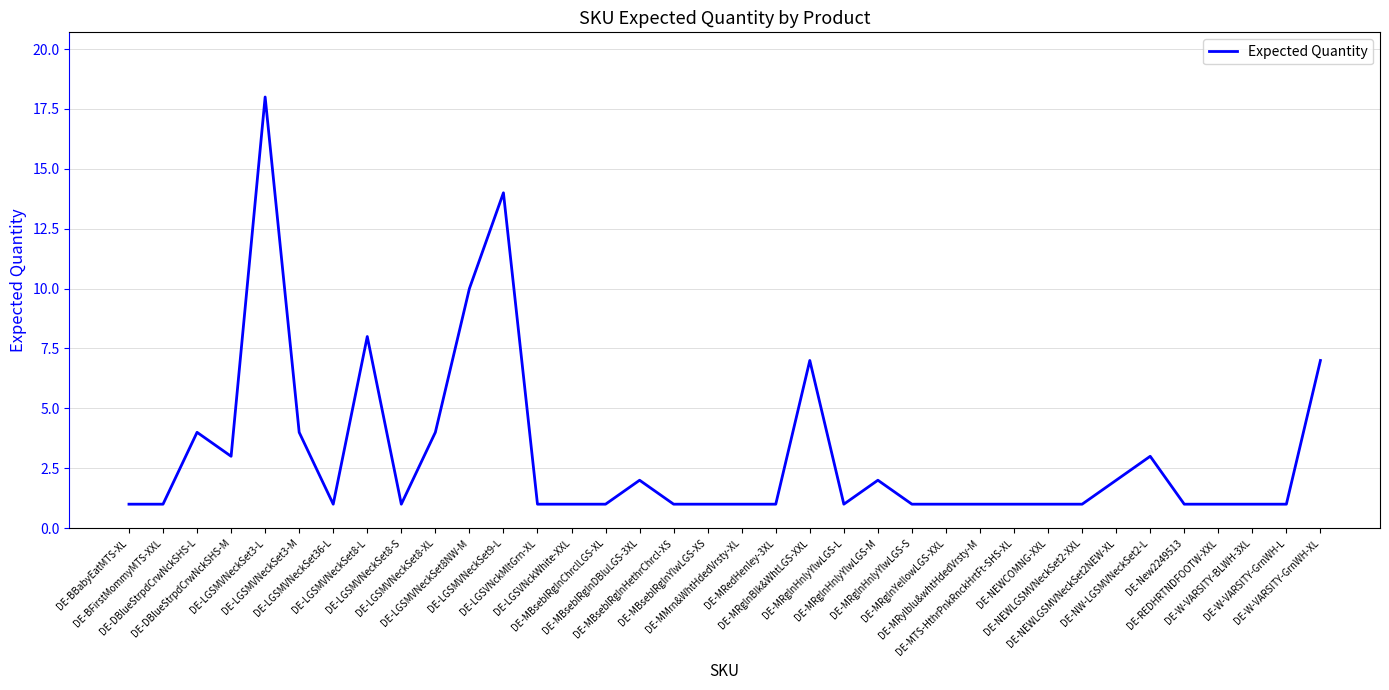

Count the number of data series in this chart.

1